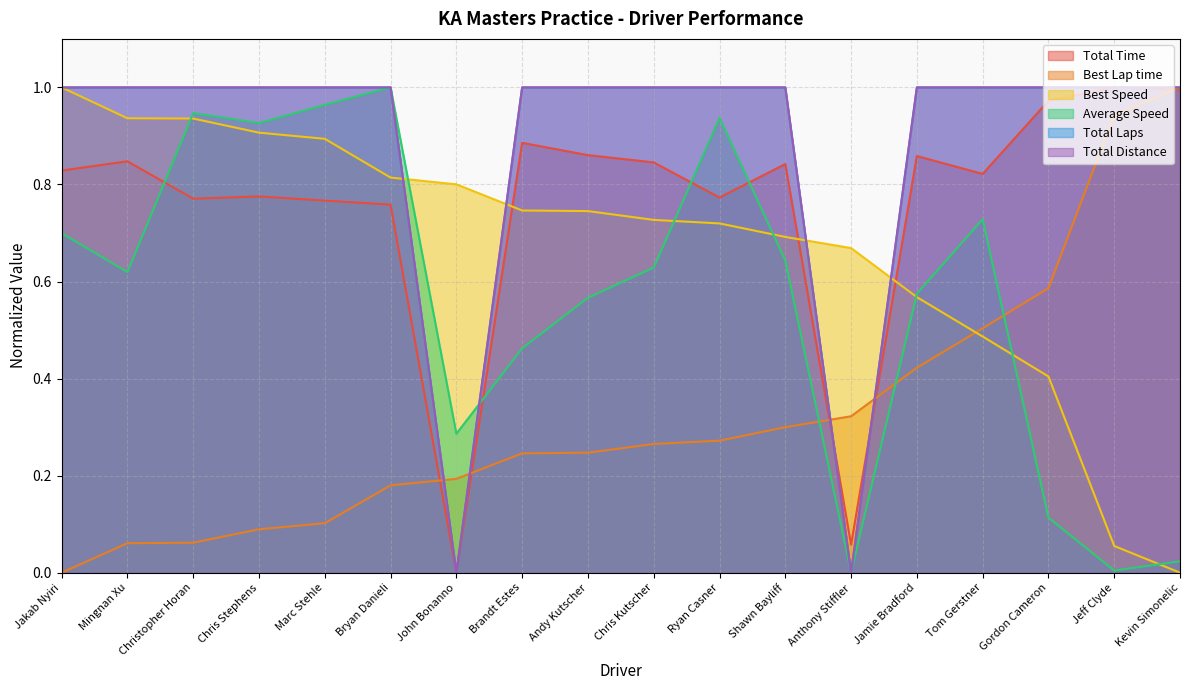

List the series in order of their peak value, lowest first.

Total Time, Best Lap time, Best Speed, Average Speed, Total Laps, Total Distance